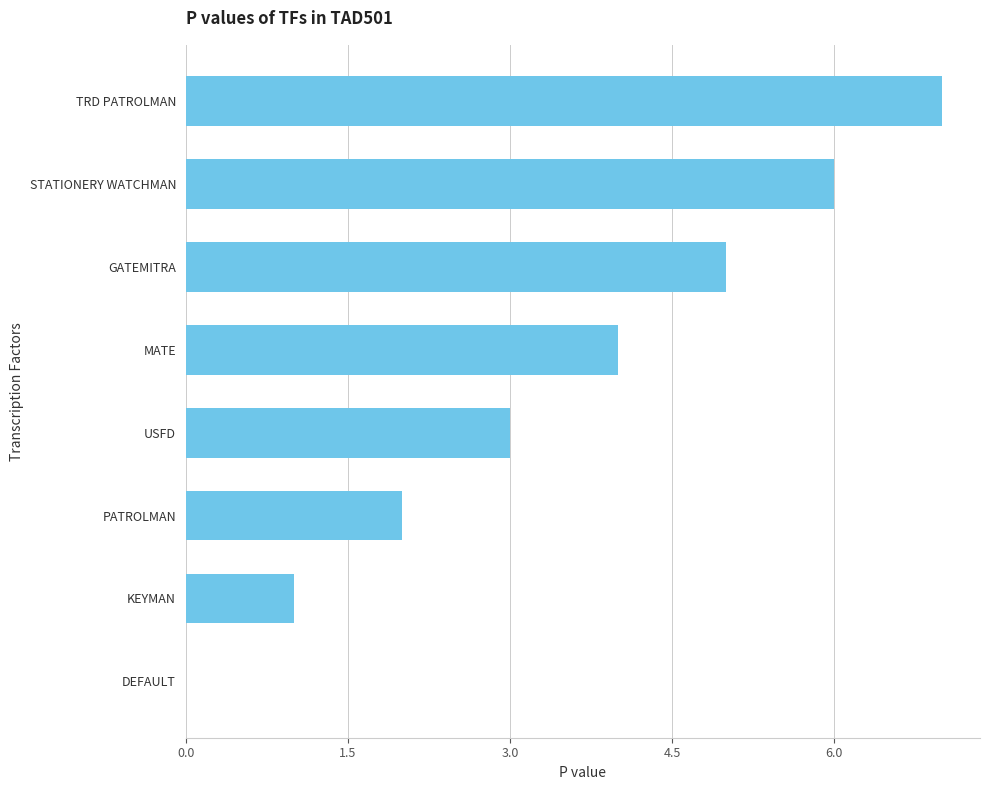

Which category has the highest value across all series?

TRD PATROLMAN